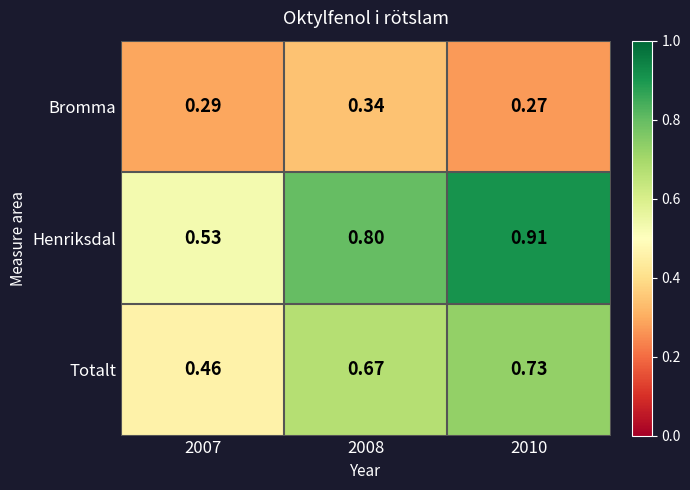

At 2010, list the series in order from smallest to largest.

Bromma, Totalt, Henriksdal